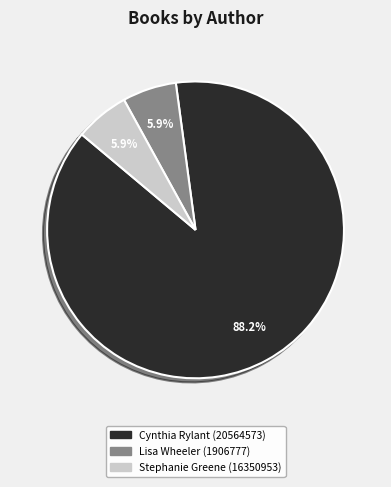

What percentage is NOT represented by Cynthia Rylant (20564573)?

11.8%